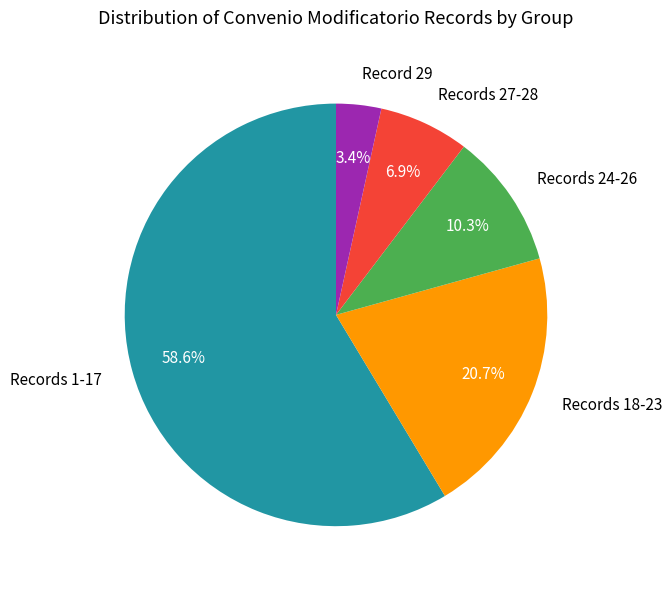

How many segments does this pie chart have?

5